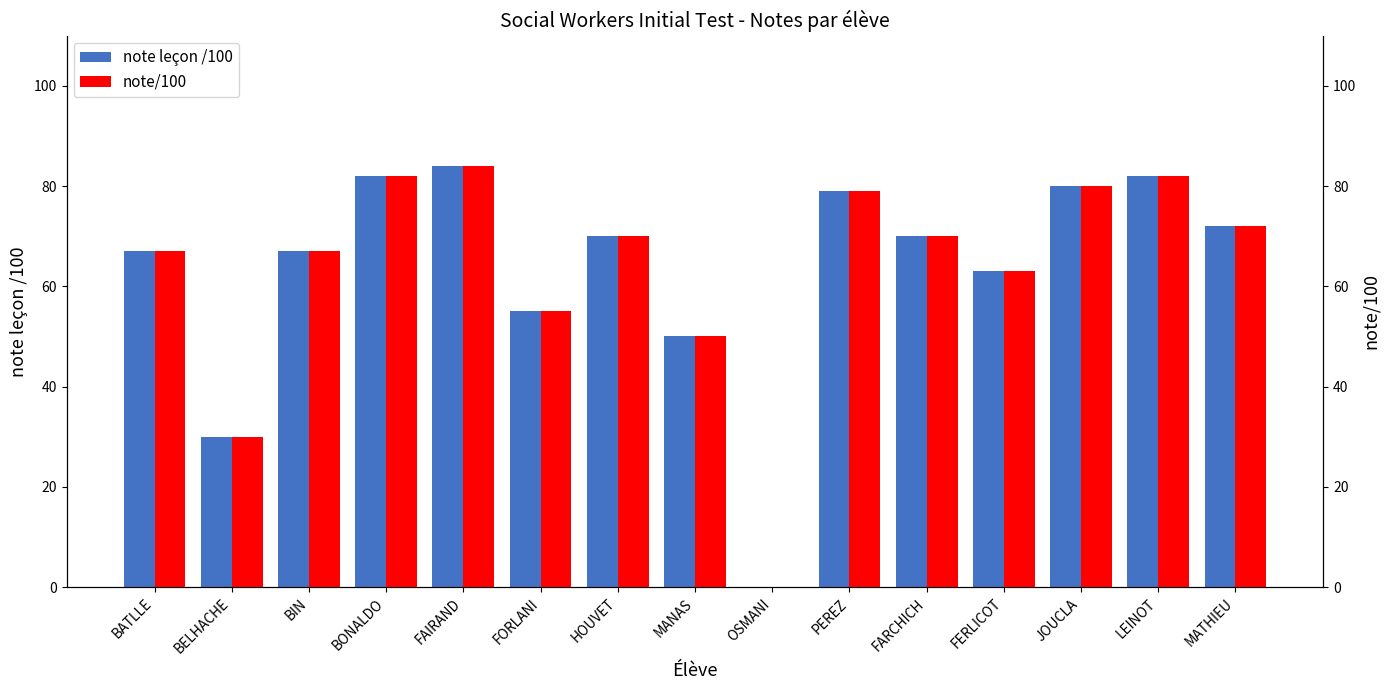

What is the difference between the maximum and minimum values in the note/100 series?

84